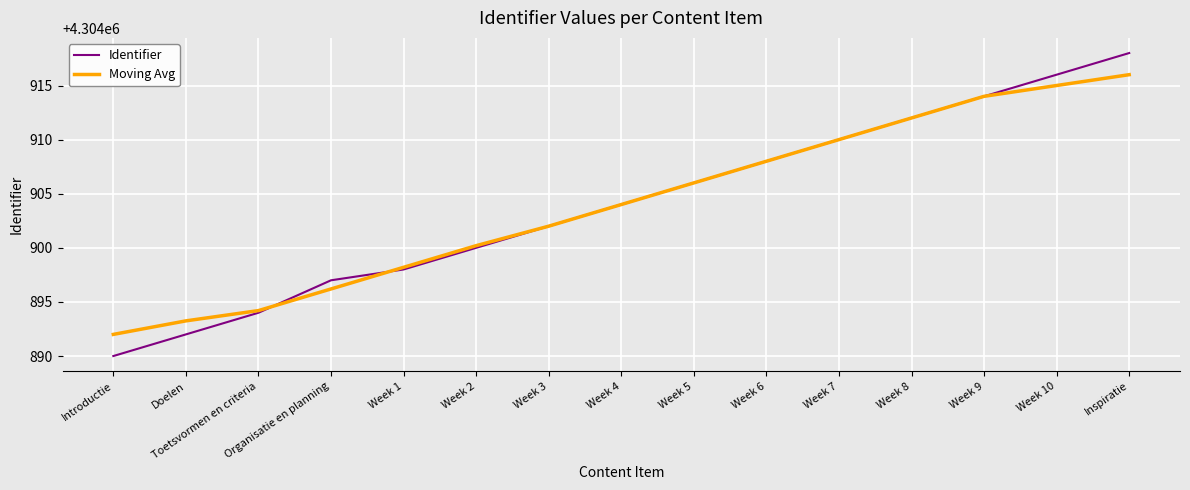

Is it true that Moving Avg equals 2896378.0 at Week 4?

False